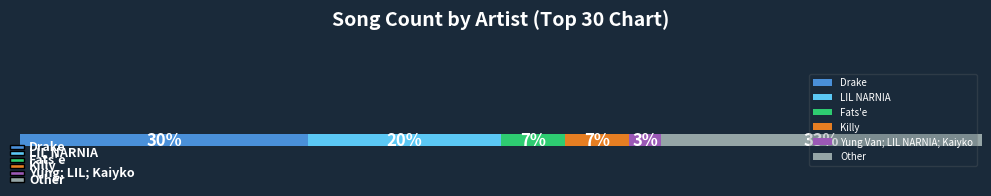

What are all the series names shown in the legend?

Drake, LIL NARNIA, Fats'e, Killy, Yung Van; LIL NARNIA; Kaiyko, Other